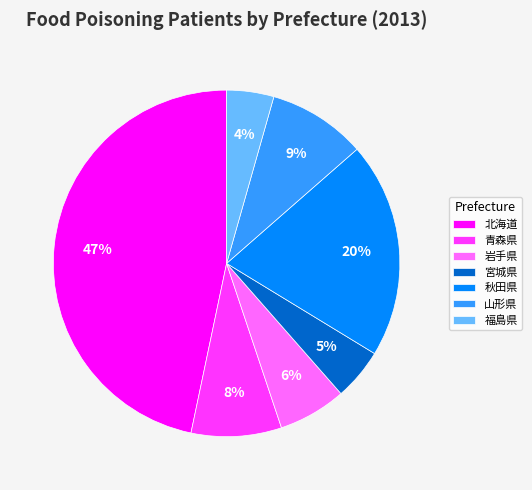

Is the sum of 秋田県 and 宮城県 greater than half?

No